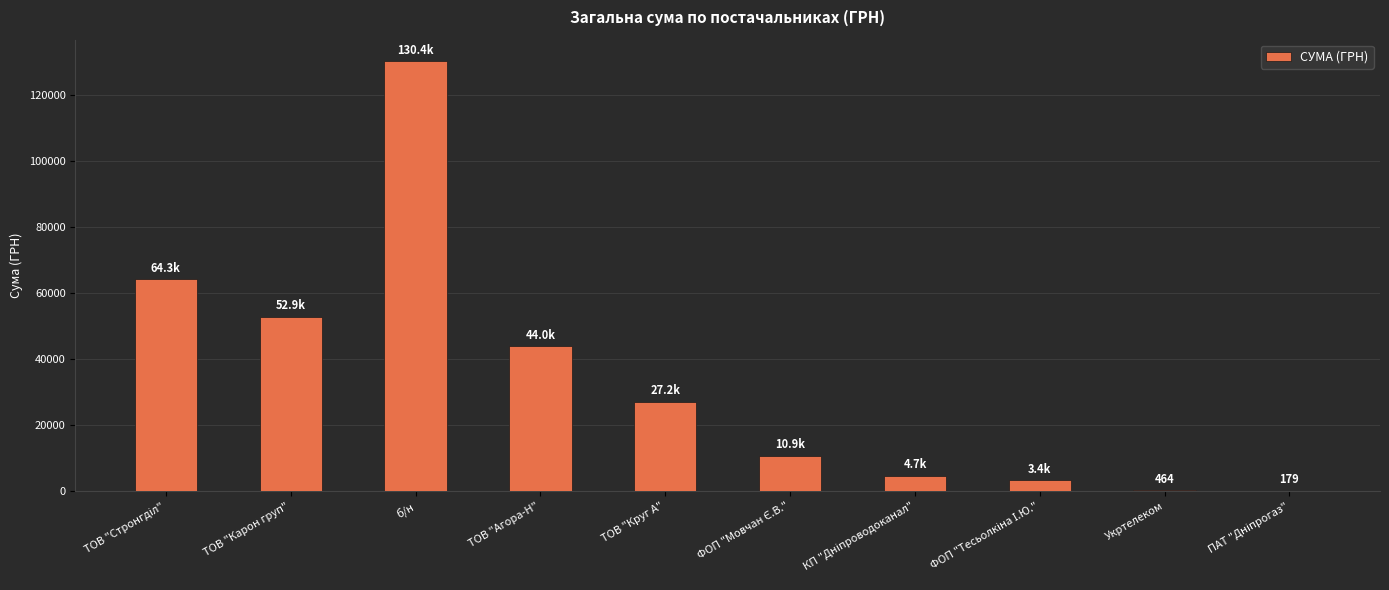

Read the value at б/н.

130379.7